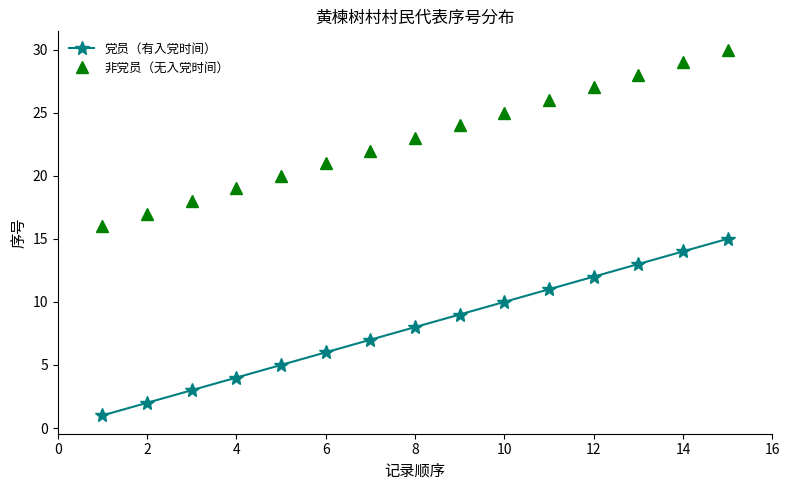

Reading left to right, what are all the values shown in this chart?

党员（有入党时间）: 1	2	3	4	5	6	7	8	9	10	11	12	13	14	15
非党员（无入党时间）: 16	17	18	19	20	21	22	23	24	25	26	27	28	29	30